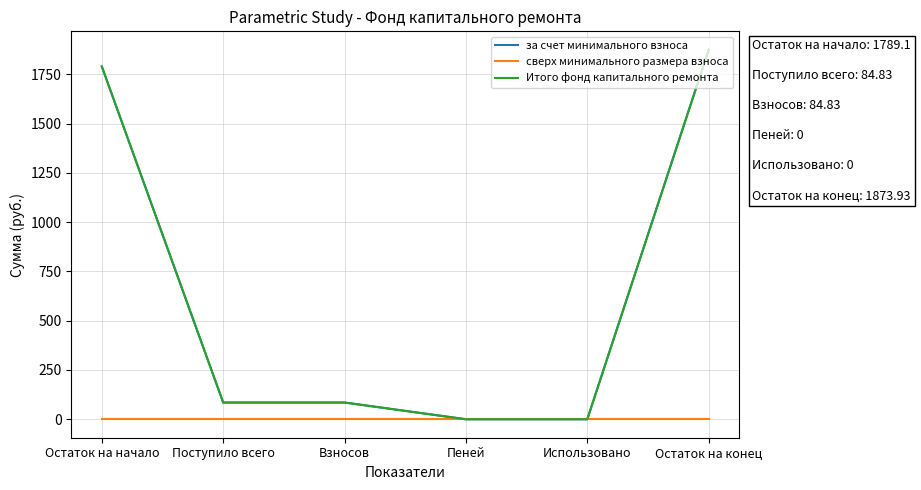

True or false: за счет минимального взноса and сверх минимального размера взноса intersect in this chart.

False